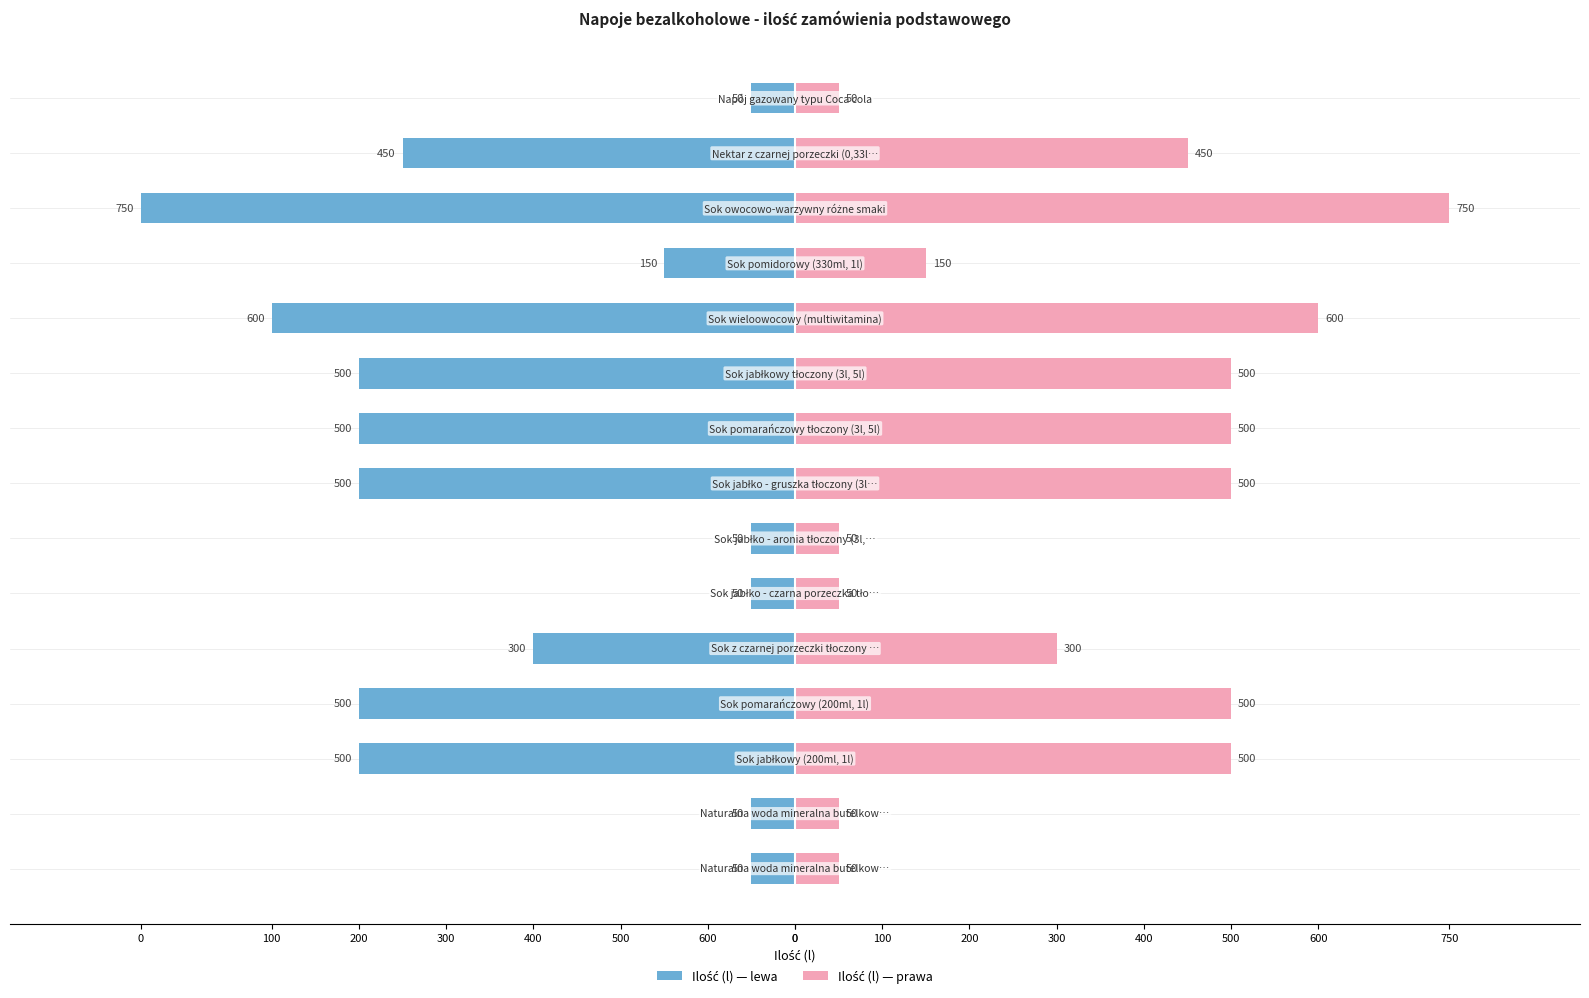

What is the value of the Ilość (l) — lewa bar at the 10th from the left?

-50